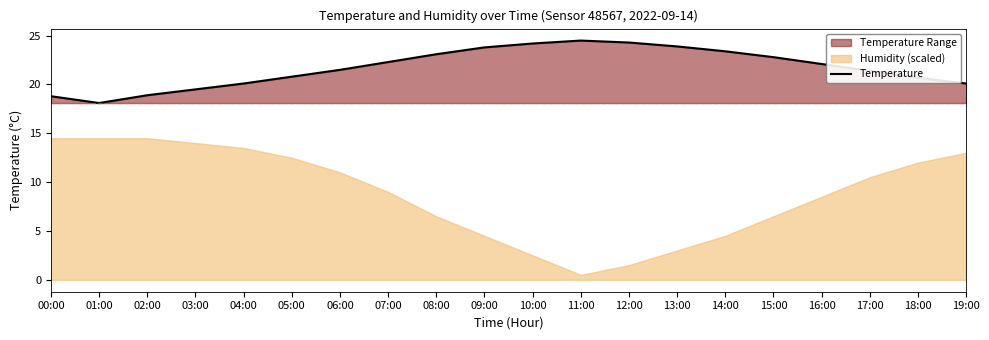

The value at 16:00 is 22.1. True or false?

True